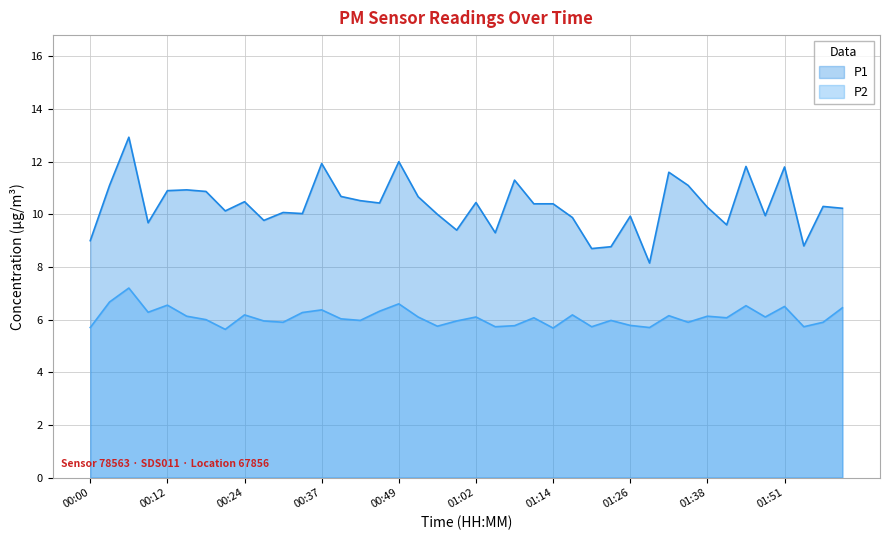

What is the spread (max minus min) of values at 01:29?

2.5